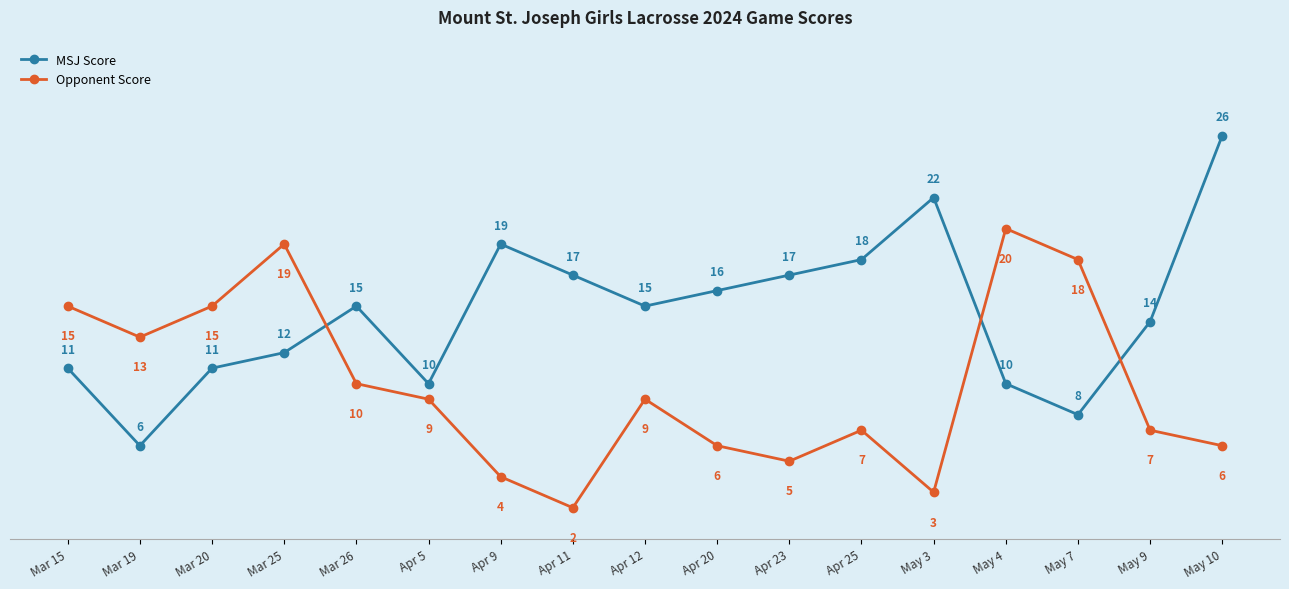

At which category is the sum across all series the highest?

May 10